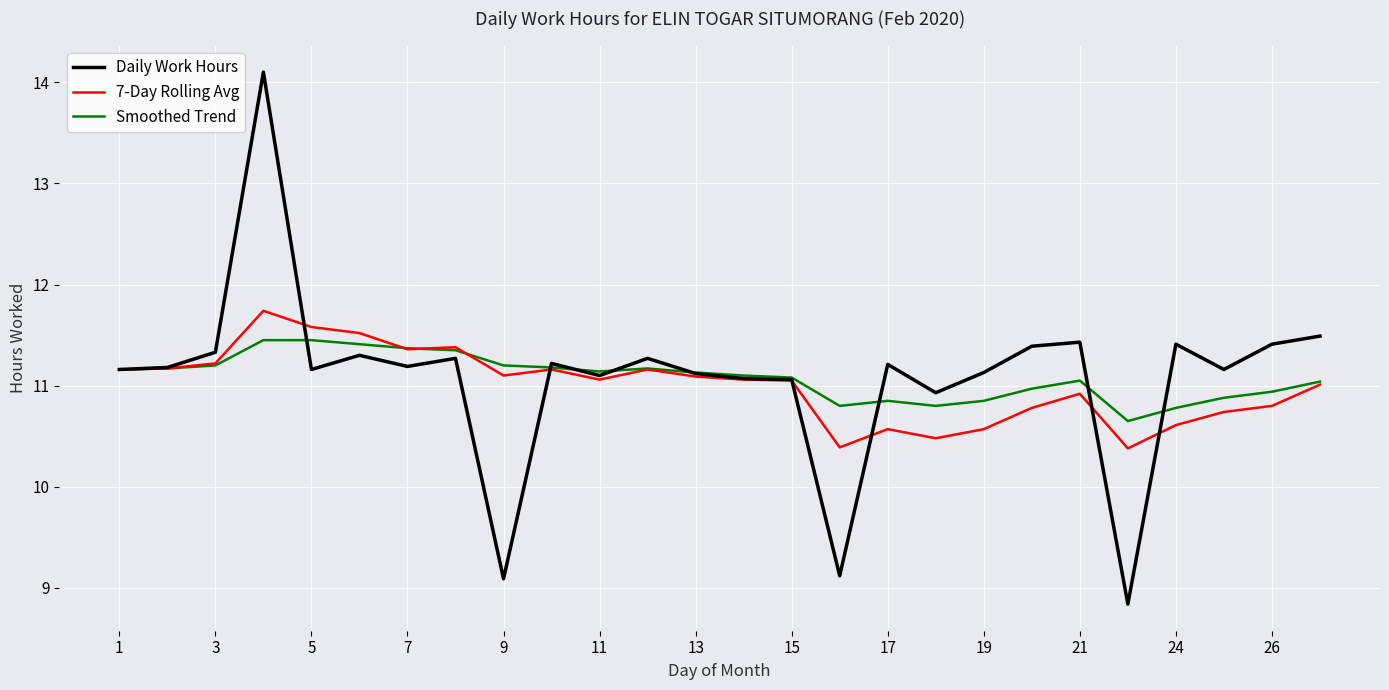

True or false: Smoothed Trend has more than 1 interior local peaks.

True